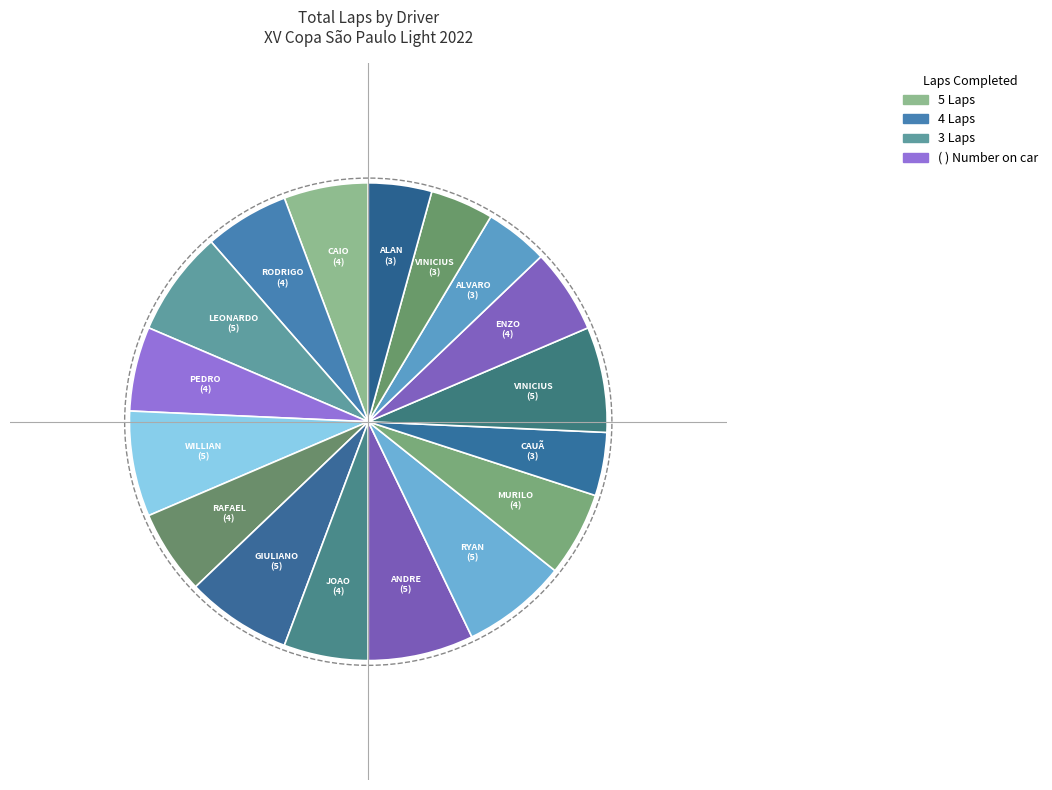

How many segments does this pie chart have?

17